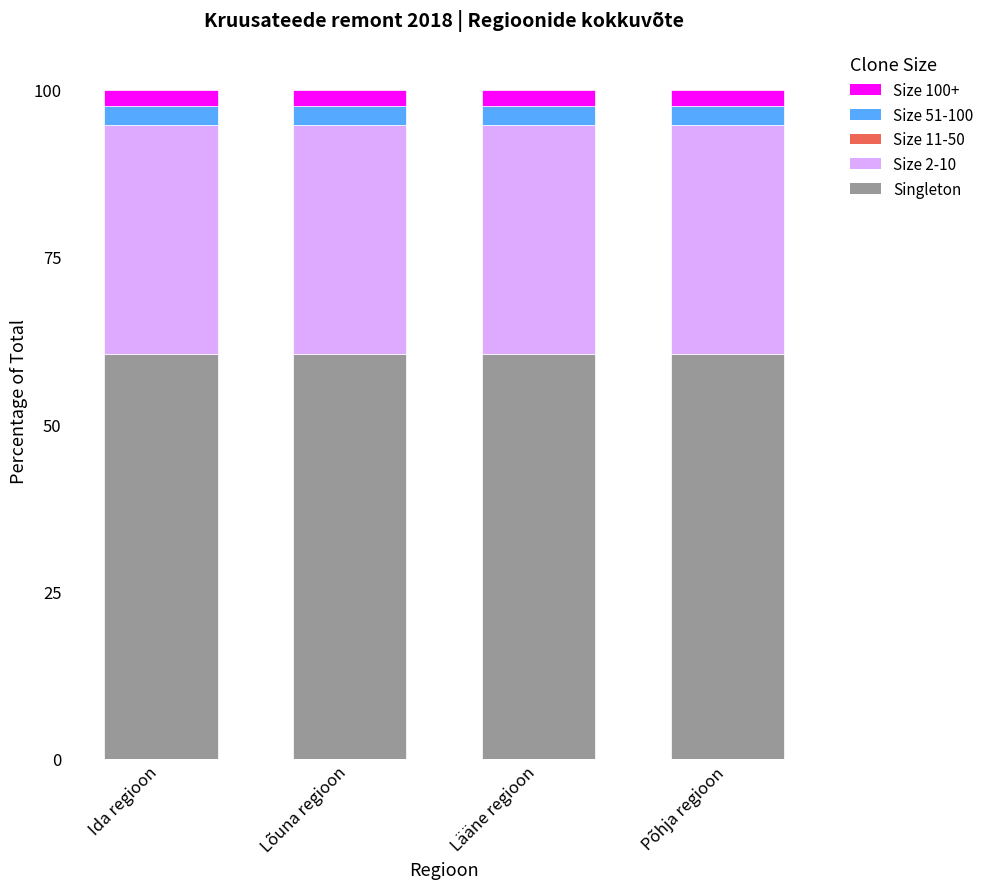

What is the highest value of the Singleton series?

60.5